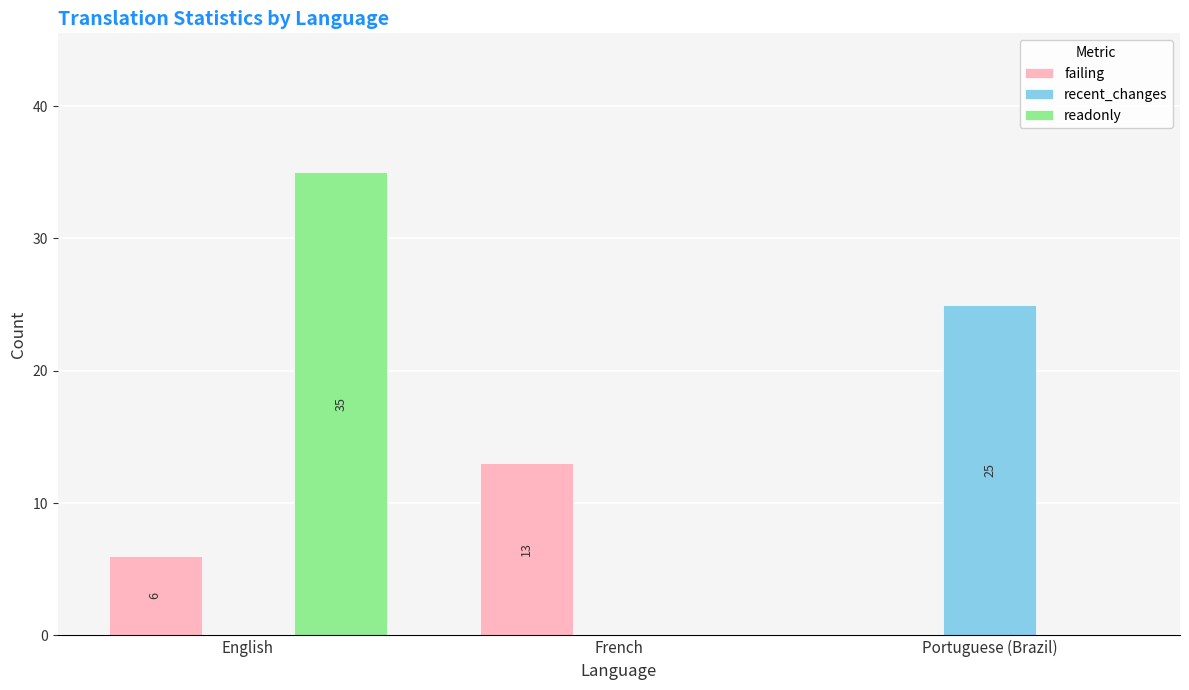

What is the greatest value displayed?

35